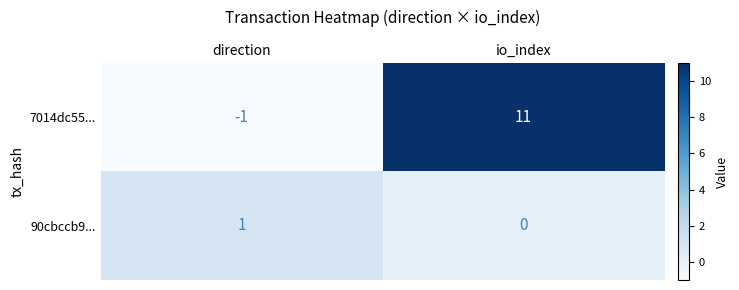

What is the greatest value displayed?

11